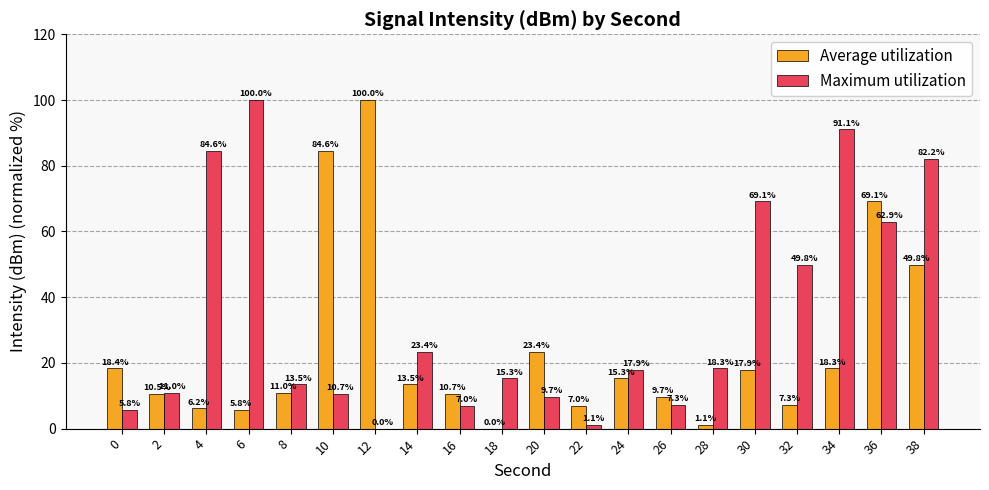

The Average utilization series shows 21.2 at 14. True or false?

False